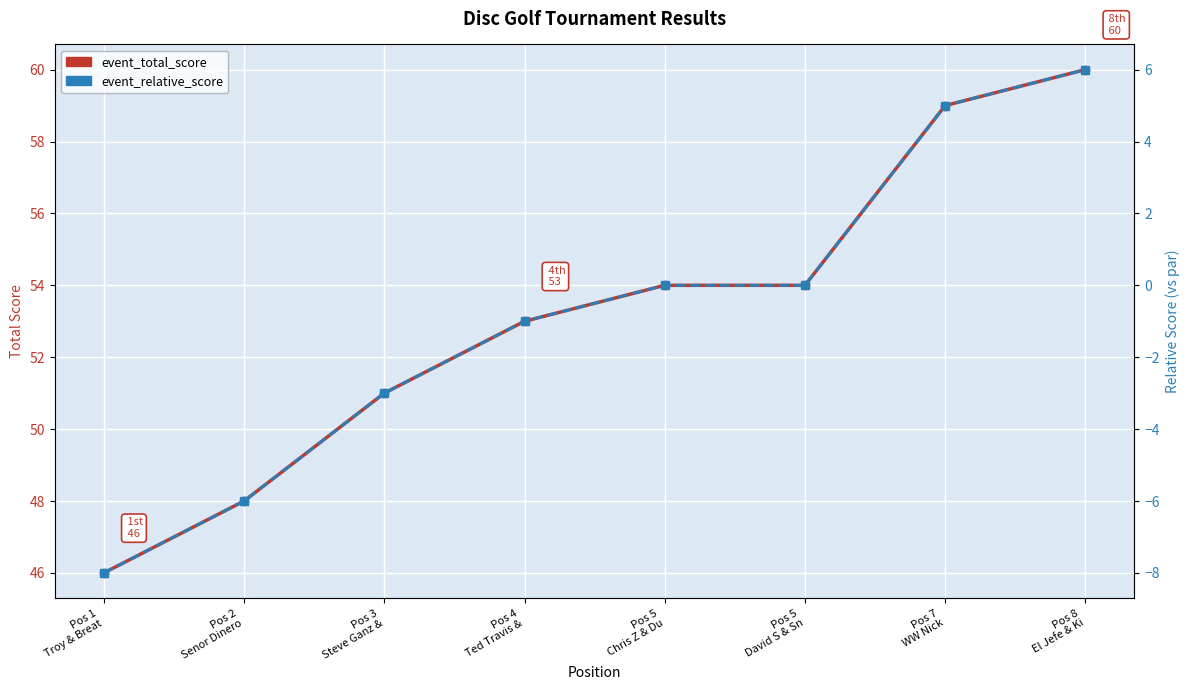

What is the value of the event_total_score point at the 8th from the left?

60